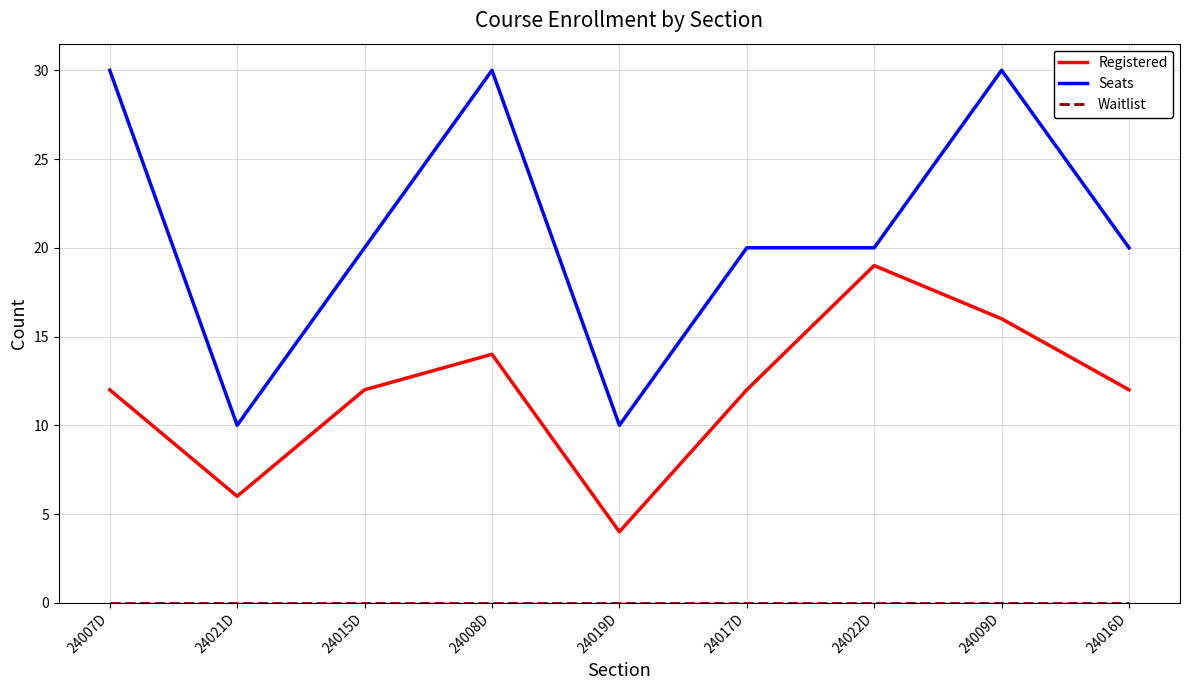

What is the highest value of the Registered series?

19